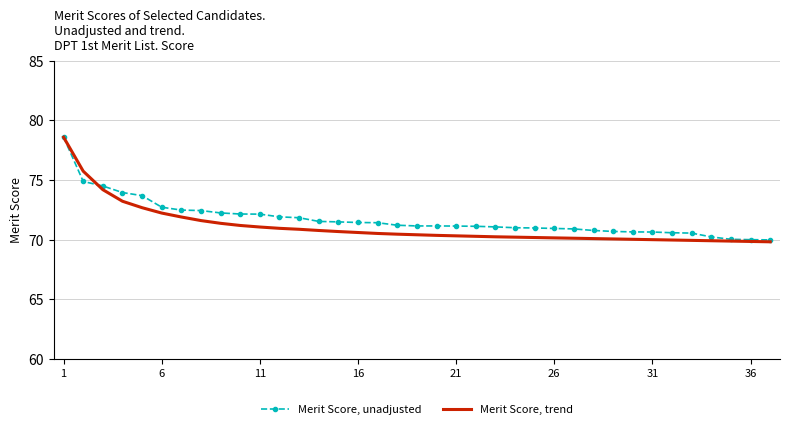

What is the minimum value shown in the chart?

69.8